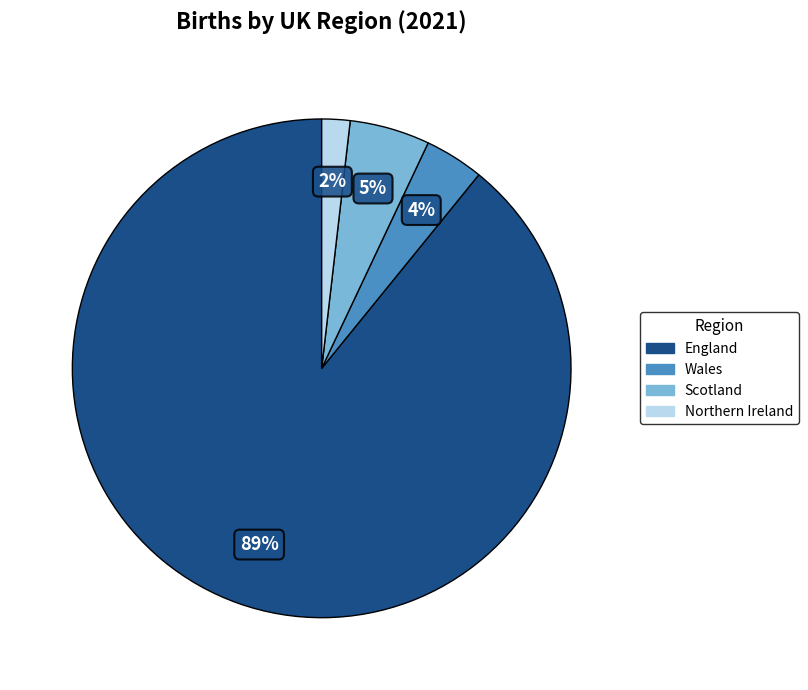

Is the sum of England and Wales greater than half?

Yes